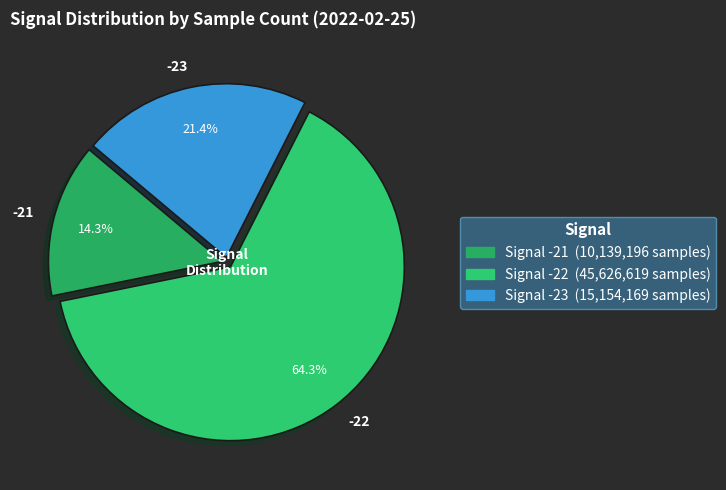

Which has a higher value, -21 or -23?

-23